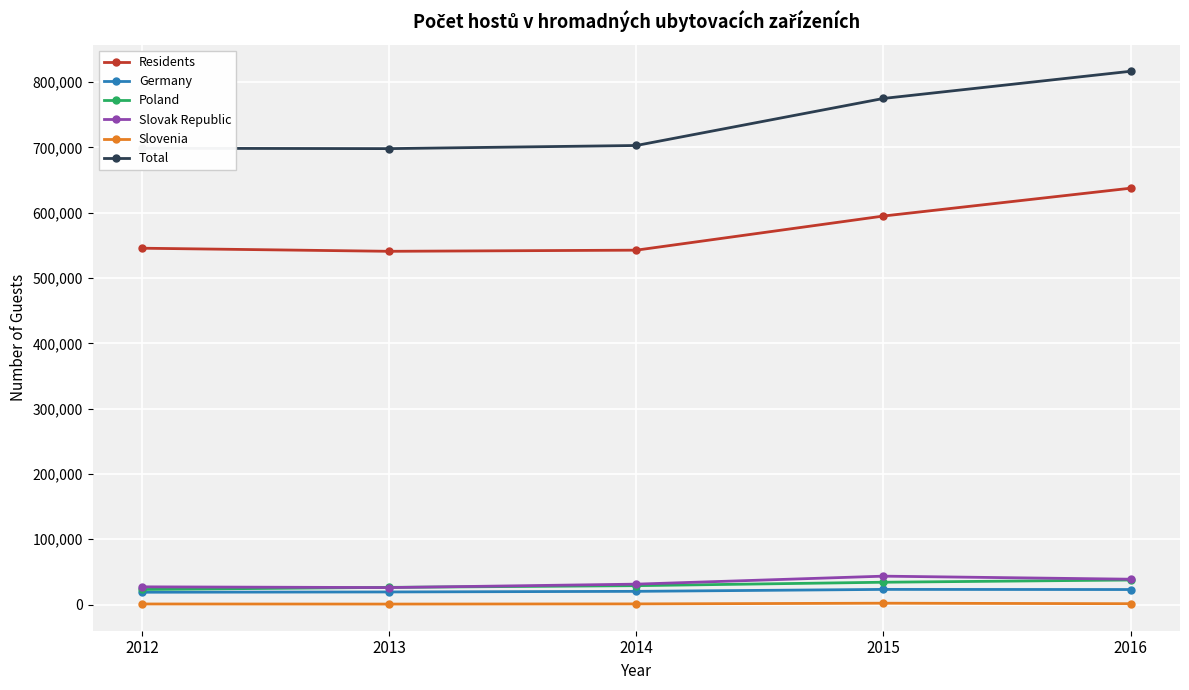

What is the value of the Slovenia point at the 3rd from the left?

1076